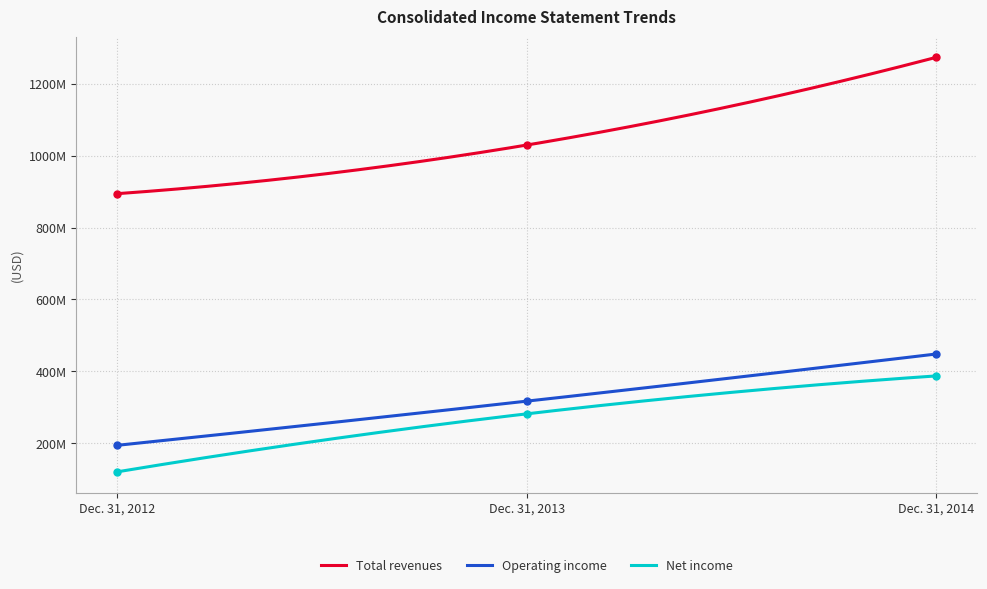

What is the maximum value shown in the chart?

1273763000